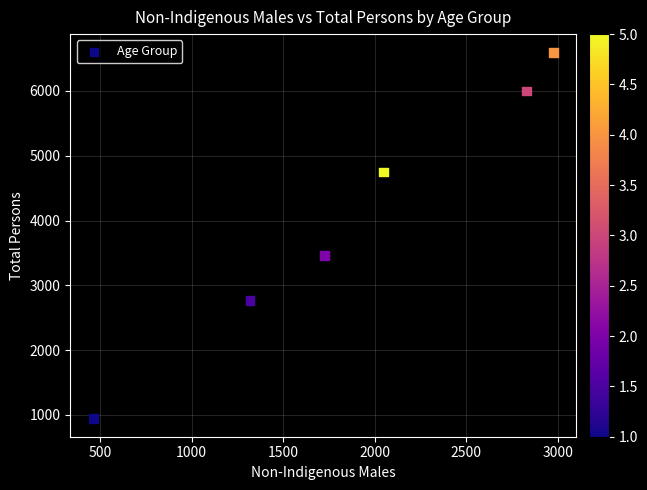

What is the average X value?

1893